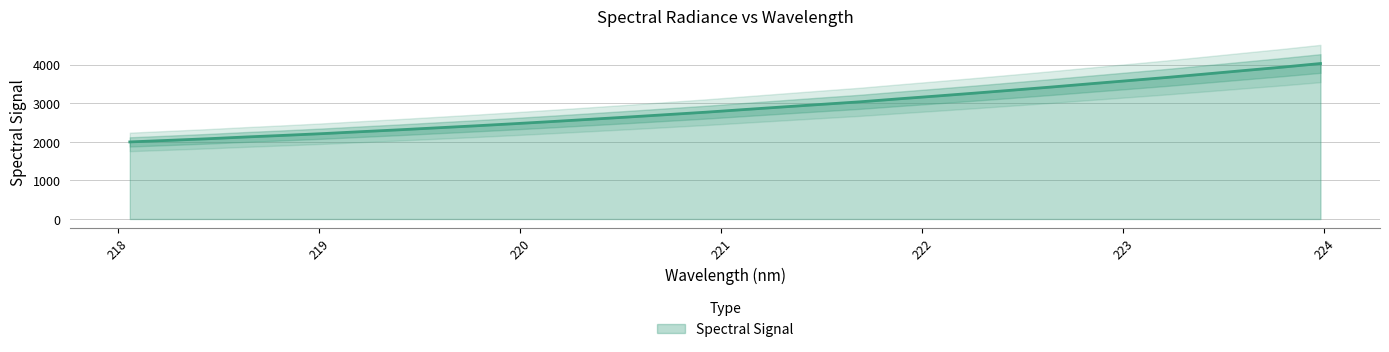

True or false: the data has more than 1 interior local peaks.

False